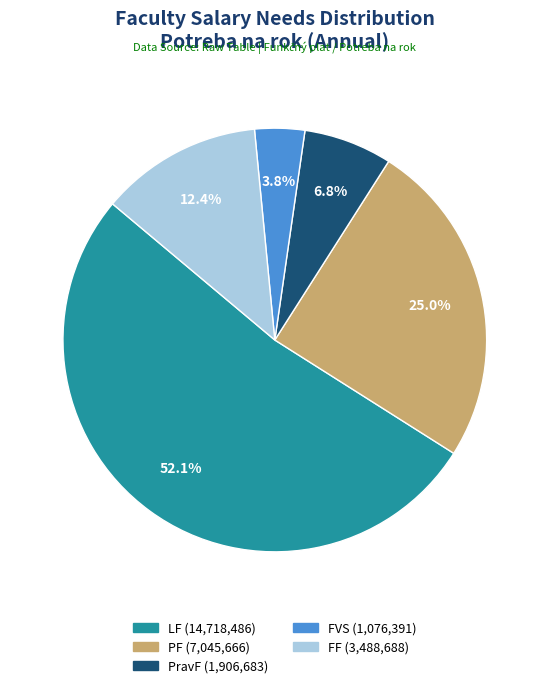

To the nearest percent, what is the difference between the largest and smallest slice percentages?

48%